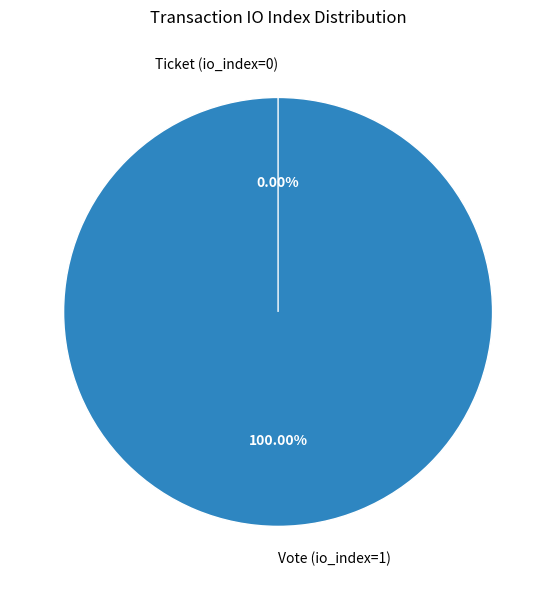

The Vote (io_index=1) slice represents 100% of the pie. True or false?

True